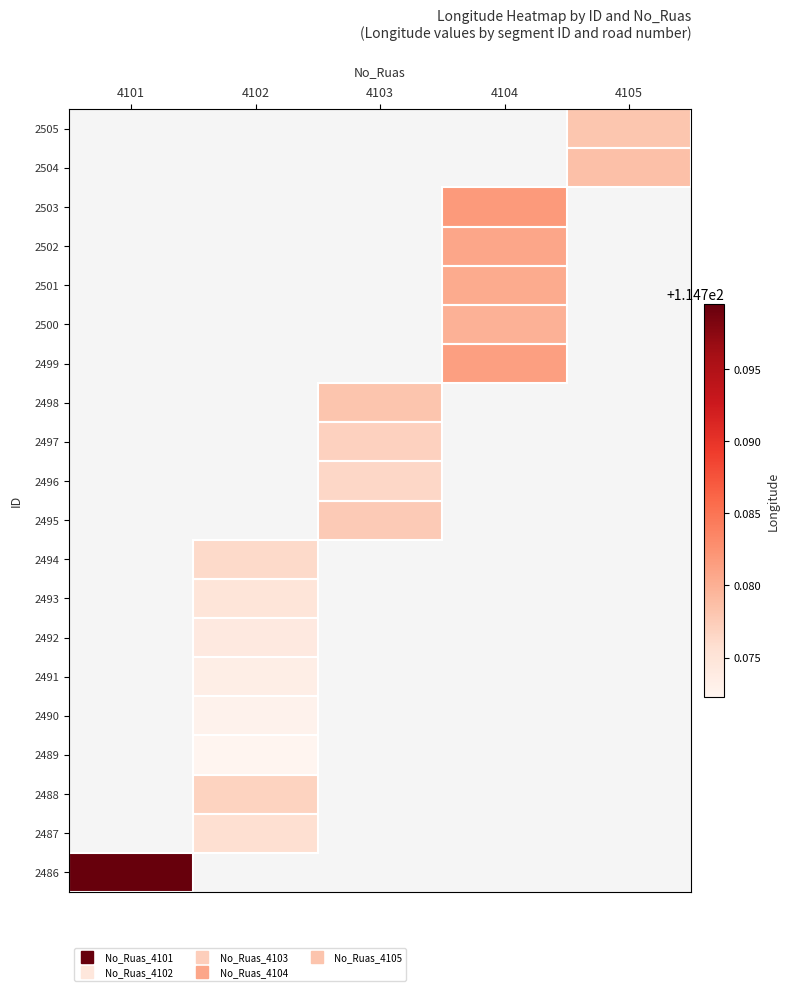

How many categories are shown in the chart?

5